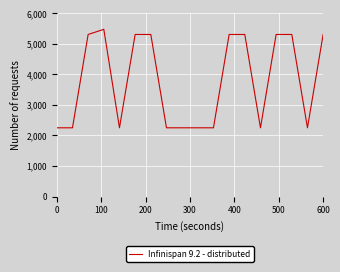

Does the chart have visible grid lines?

Yes